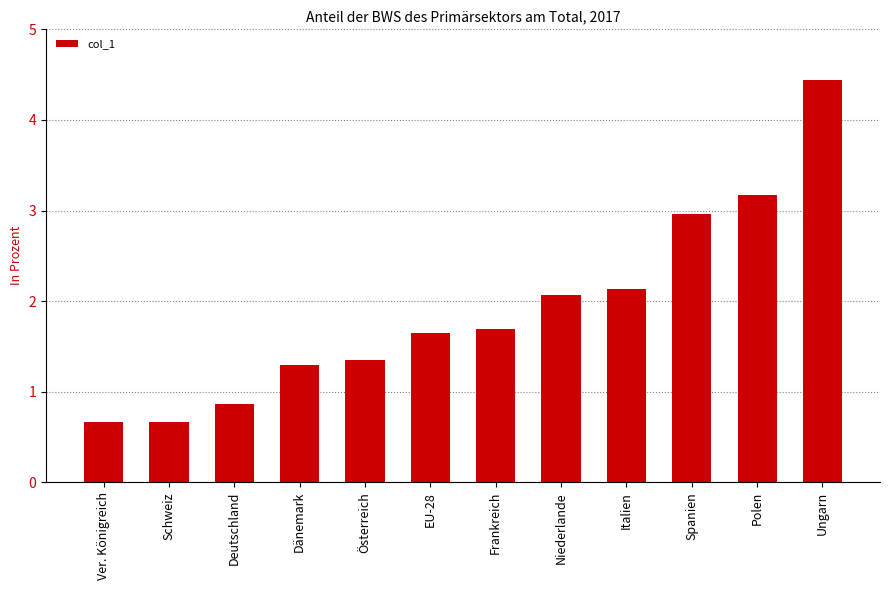

Reading left to right, what are all the values shown in this chart?

Ver. Königreich=0.7	Schweiz=0.7	Deutschland=0.9	Dänemark=1.3	Österreich=1.3	EU-28=1.7	Frankreich=1.7	Niederlande=2.1	Italien=2.1	Spanien=3.0	Polen=3.2	Ungarn=4.4